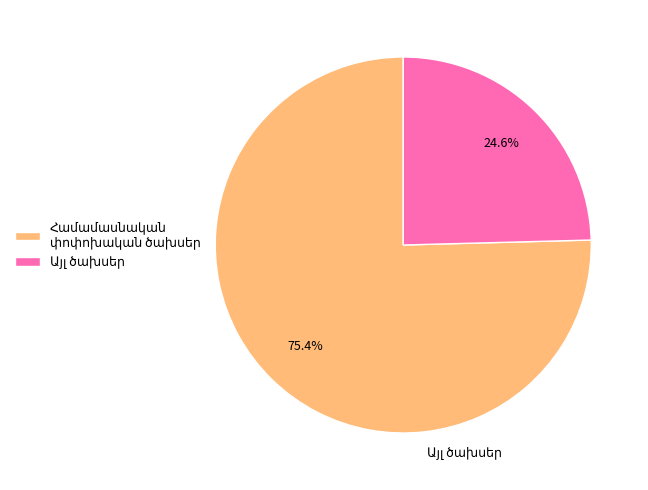

How many slices are in this pie chart?

2